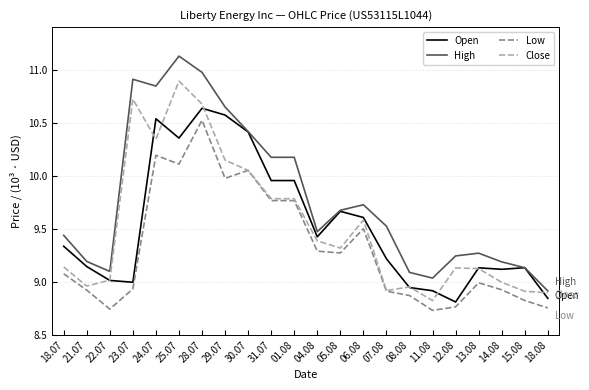

Which series changed the most between 31.07 and 07.08?

Close